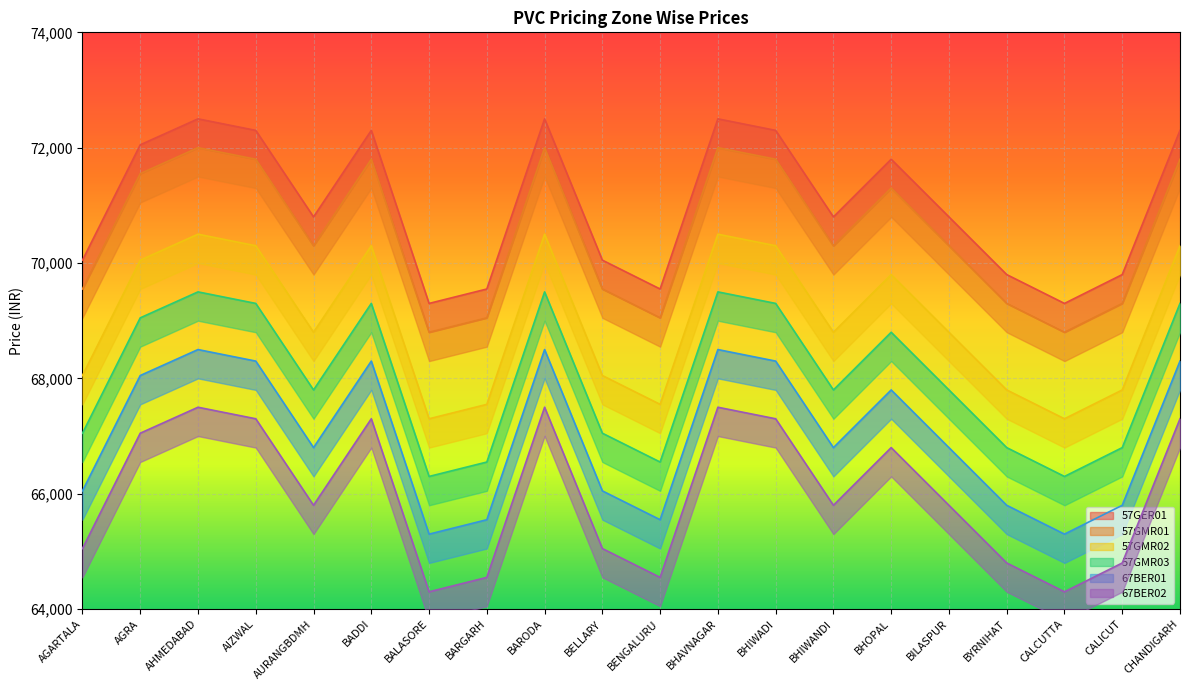

True or false: 57GER01 and 67BER01 intersect in this chart.

False